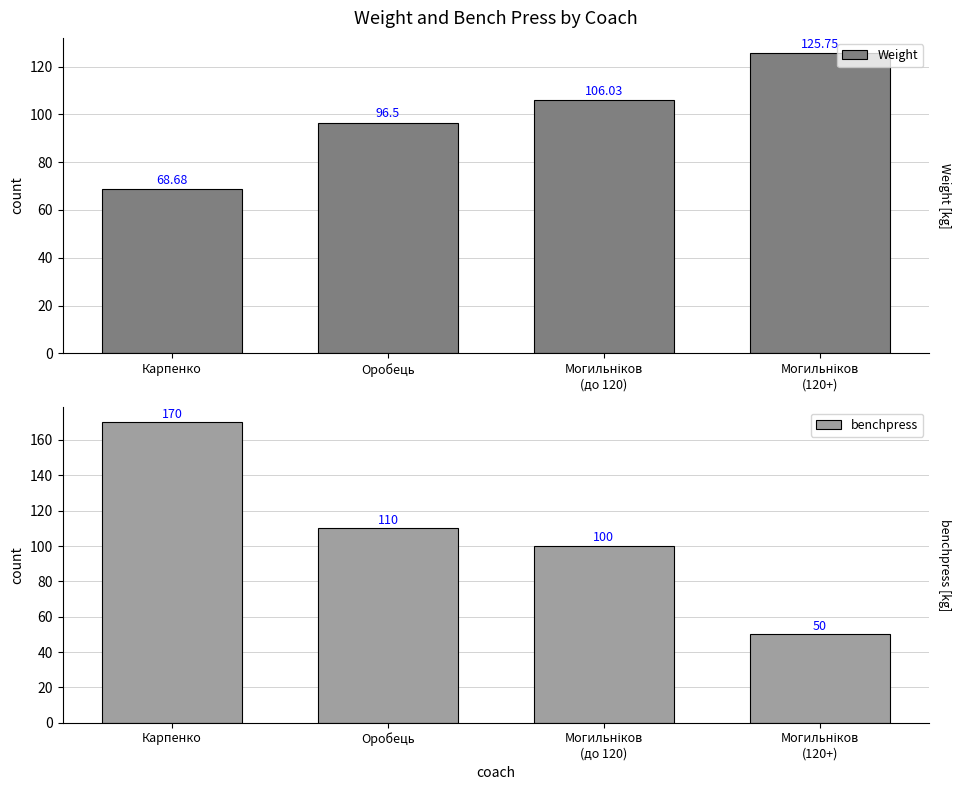

What is the average value of the Weight series?

99.2